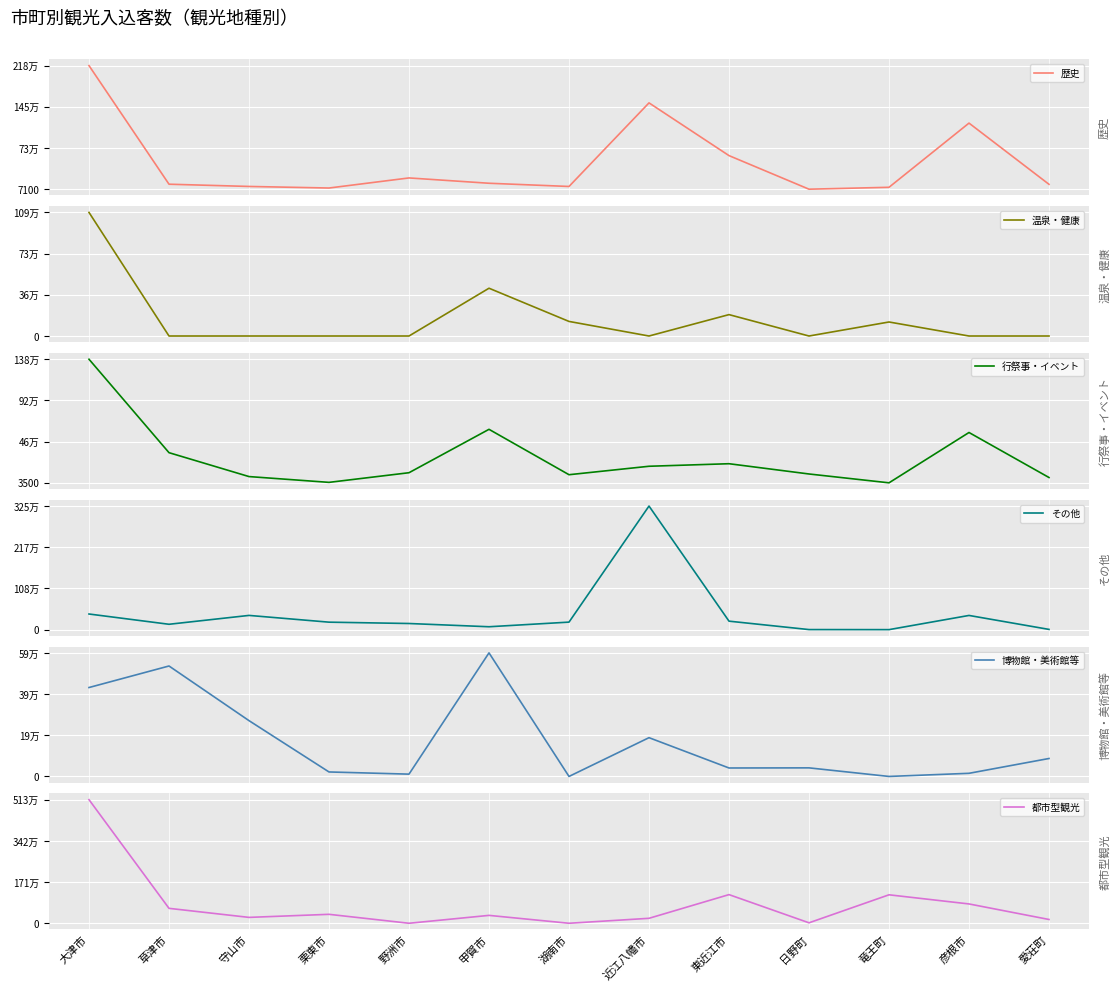

Reading right to left, transcribe all the data shown in this chart.

歴史: 愛荘町=93000	彦根市=1171700	竜王町=40600	日野町=7100	東近江市=598900	近江八幡市=1528100	湖南市=55100	甲賀市=111800	野洲市=205500	栗東市=27800	守山市=55500	草津市=94900	大津市=2184800
温泉・健康: 愛荘町=0	彦根市=0	竜王町=124500	日野町=0	東近江市=190000	近江八幡市=0	湖南市=129500	甲賀市=424400	野洲市=0	栗東市=0	守山市=0	草津市=0	大津市=1097600
行祭事・イベント: 愛荘町=62700	彦根市=564900	竜王町=3500	日野町=102100	東近江市=216600	近江八幡市=188200	湖南市=94000	甲賀市=600400	野洲市=116200	栗東市=8600	守山市=73200	草津市=339800	大津市=1382200
その他: 愛荘町=6000	彦根市=374200	竜王町=0	日野町=1500	東近江市=223400	近江八幡市=3259000	湖南市=198200	甲賀市=76000	野洲市=161600	栗東市=196900	守山市=375000	草津市=141300	大津市=412100
博物館・美術館等: 愛荘町=86400	彦根市=15100	竜王町=0	日野町=41300	東近江市=40700	近江八幡市=186600	湖南市=0	甲賀市=594800	野洲市=11100	栗東市=21600	守山市=268600	草津市=531600	大津市=428000
都市型観光: 愛荘町=156900	彦根市=801700	竜王町=1181200	日野町=18400	東近江市=1188900	近江八幡市=205600	湖南市=0	甲賀市=327200	野洲市=0	栗東市=371000	守山市=243600	草津市=619200	大津市=5130400